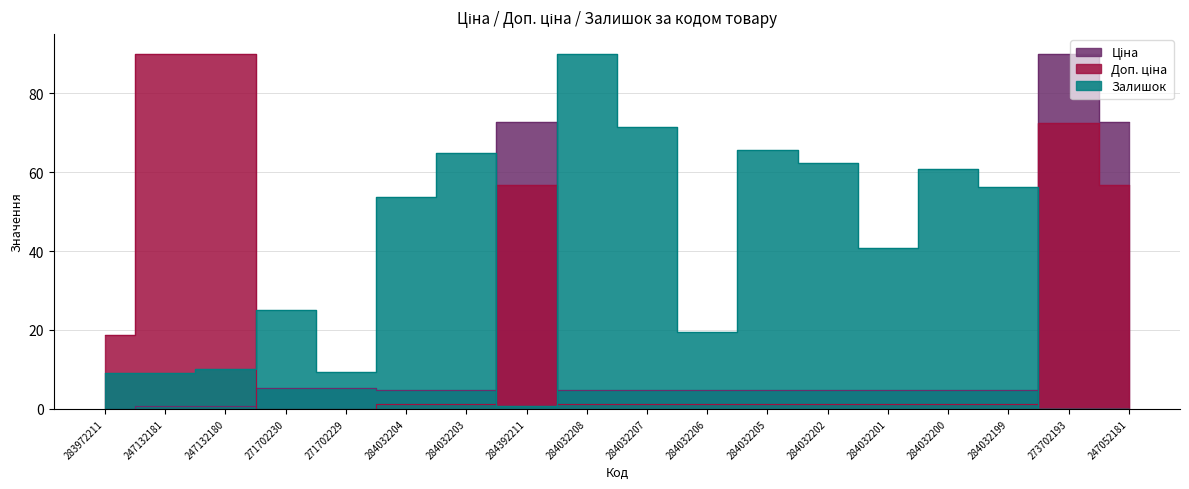

Does the chart display data point markers on the line(s)?

No